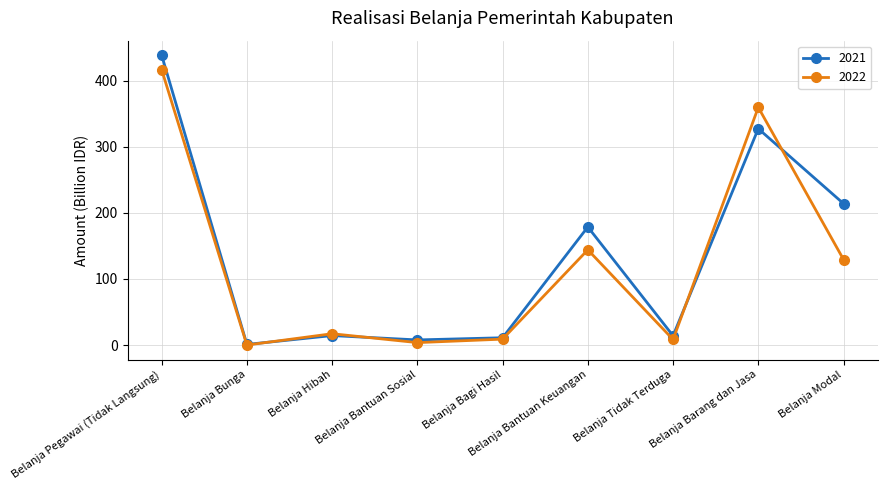

What is the sum of the 2021 values at Belanja Hibah and Belanja Bantuan Keuangan?

192.9